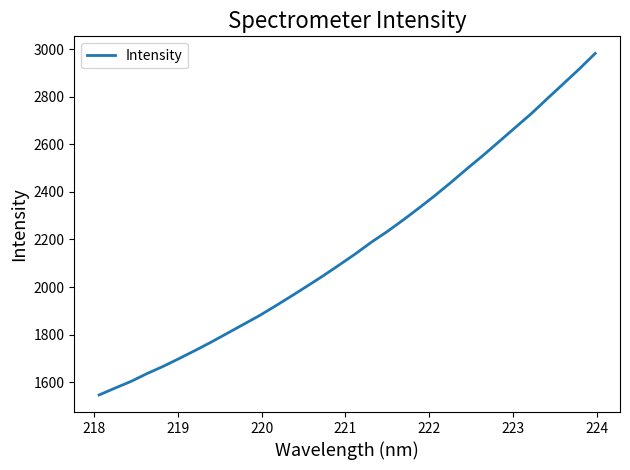

What is the smallest value displayed?

1546.0